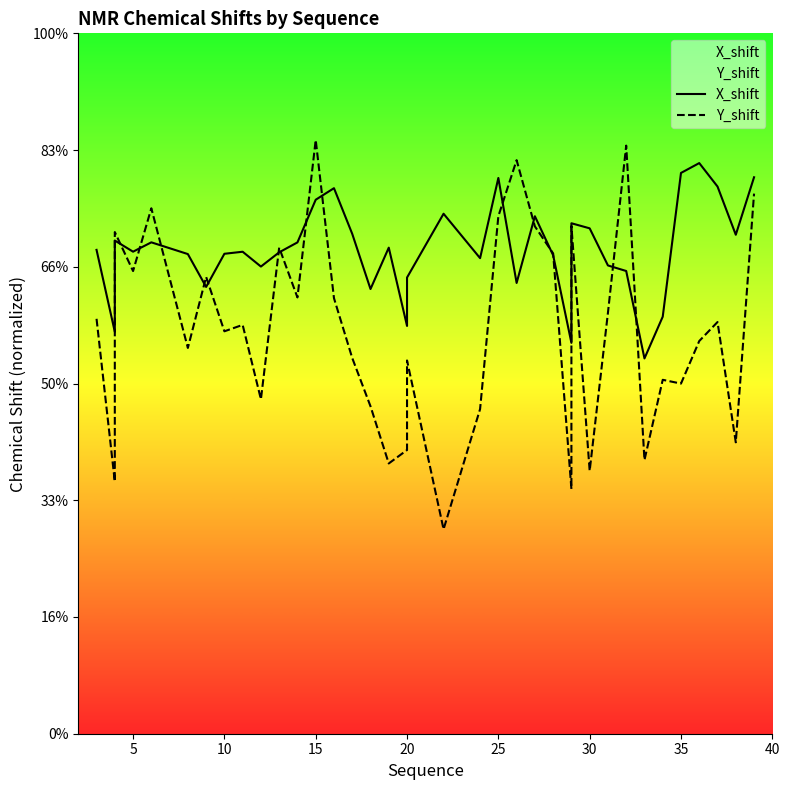

What are all the series names shown in the legend?

X_shift, Y_shift